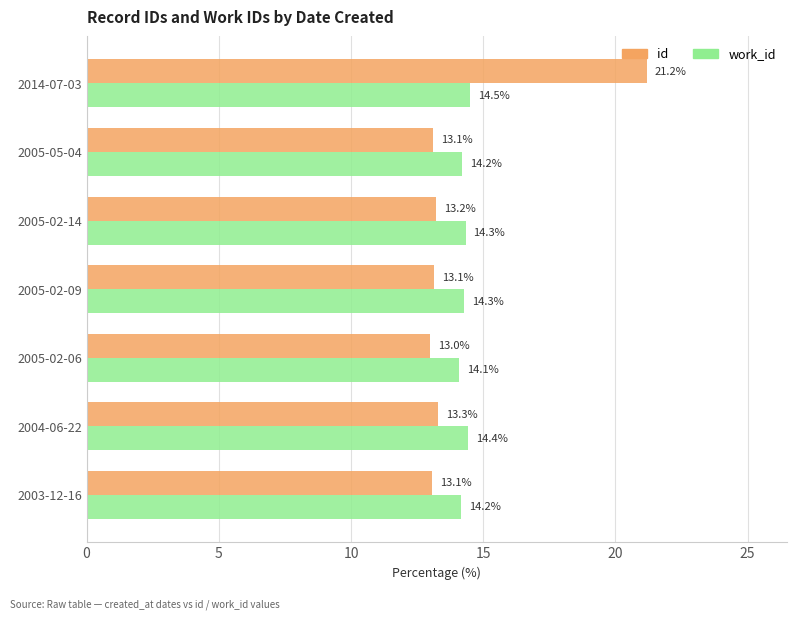

What is the average value of the id series?

14.3